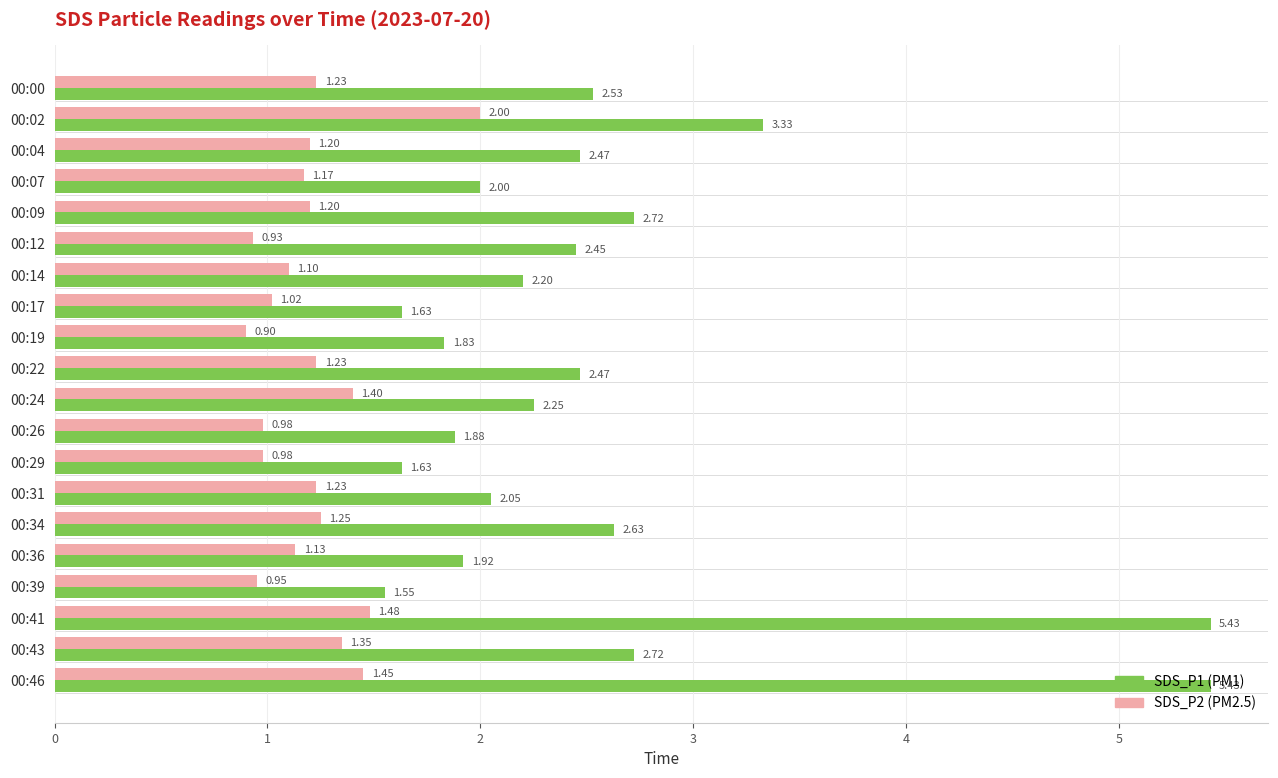

What is the total value across all series at 00:04?

3.7